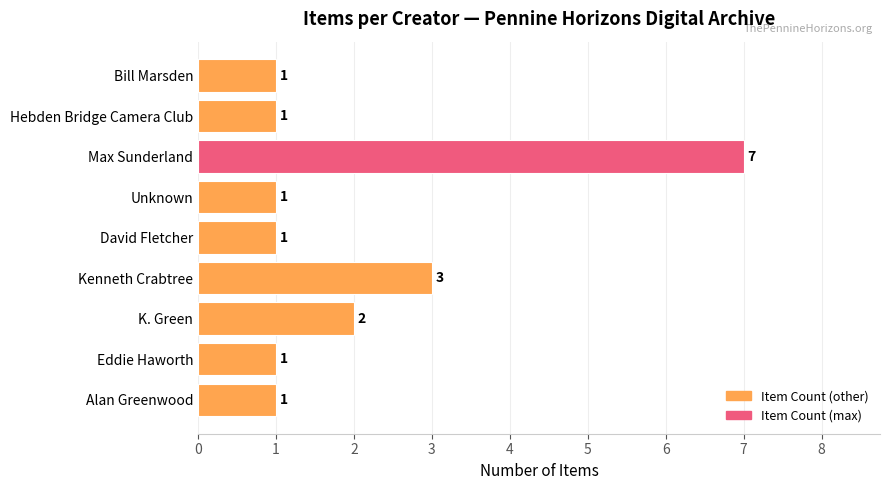

Count the values in the range 1 to 2.

7